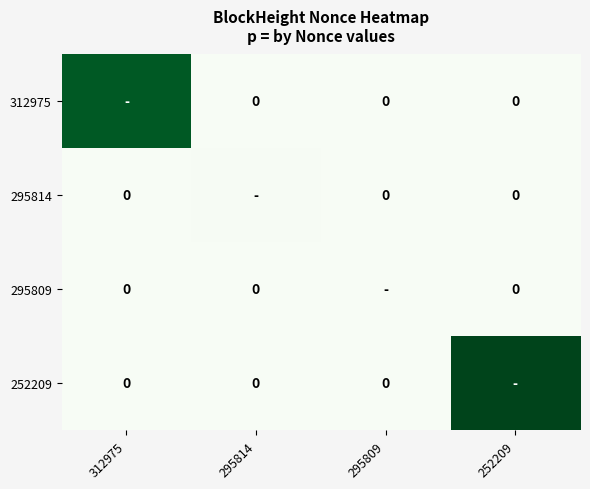

Is the value of 312975 at 312975 greater than the value of 252209 at 295814?

Yes